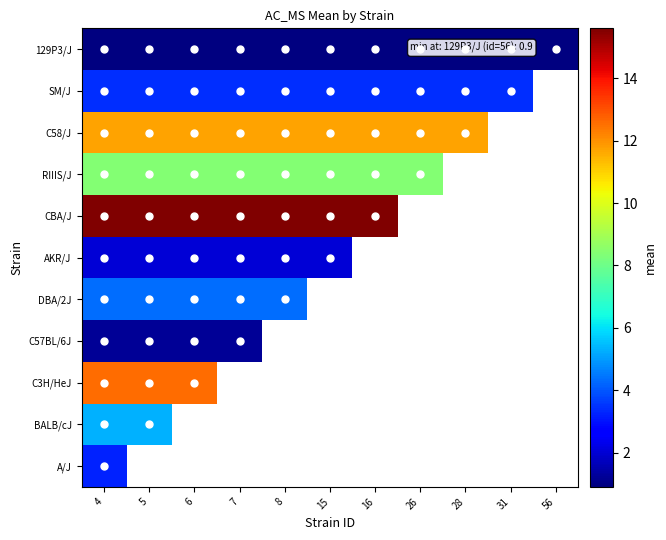

What is the spread (max minus min) of values at 4?

14.7